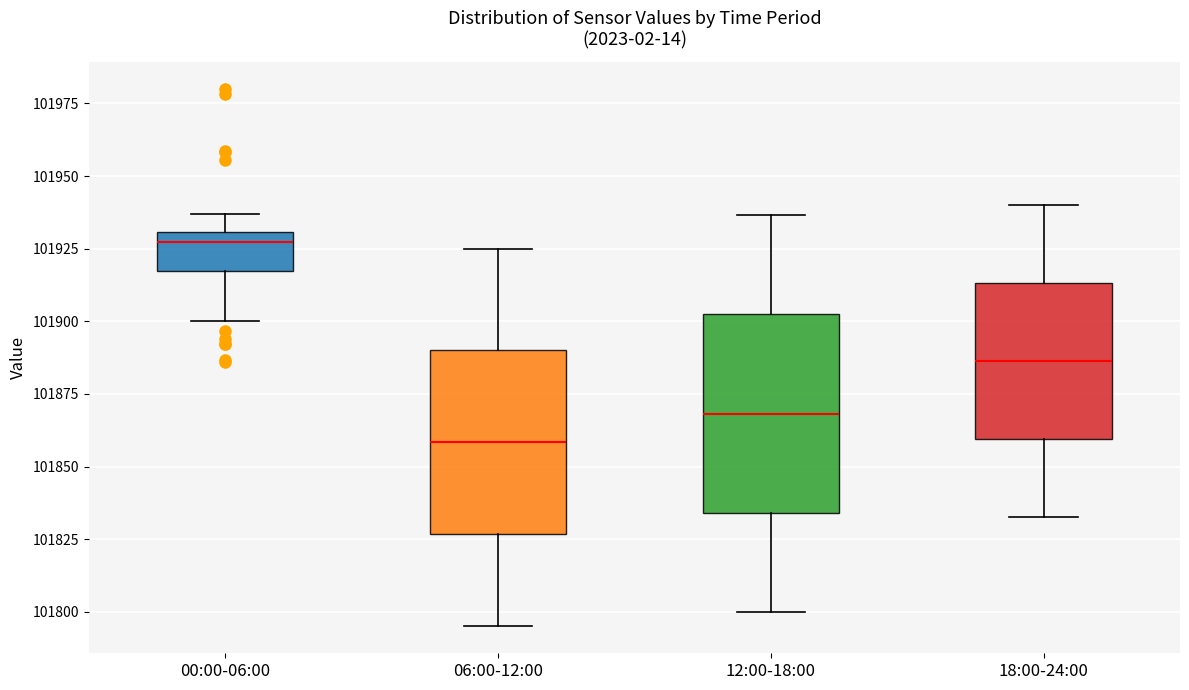

Where does the upper whisker of the box for 12:00-18:00 end on the y-axis? The values are not printed on the chart, so give them approximately, as read against the axis.

101935